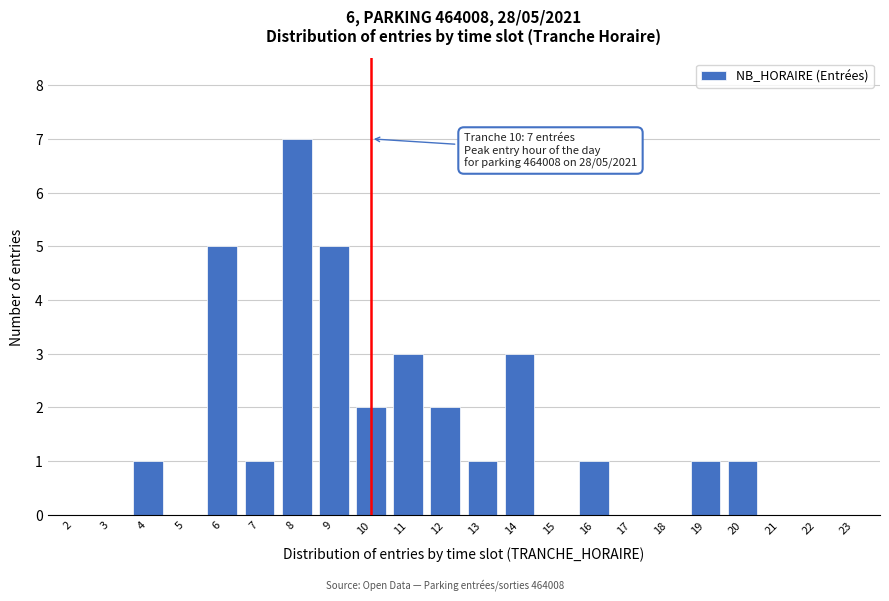

Reading left to right, transcribe all the data shown in this chart.

2=0	3=0	4=1	5=0	6=5	7=1	8=7	9=5	10=2	11=3	12=2	13=1	14=3	15=0	16=1	17=0	18=0	19=1	20=1	21=0	22=0	23=0